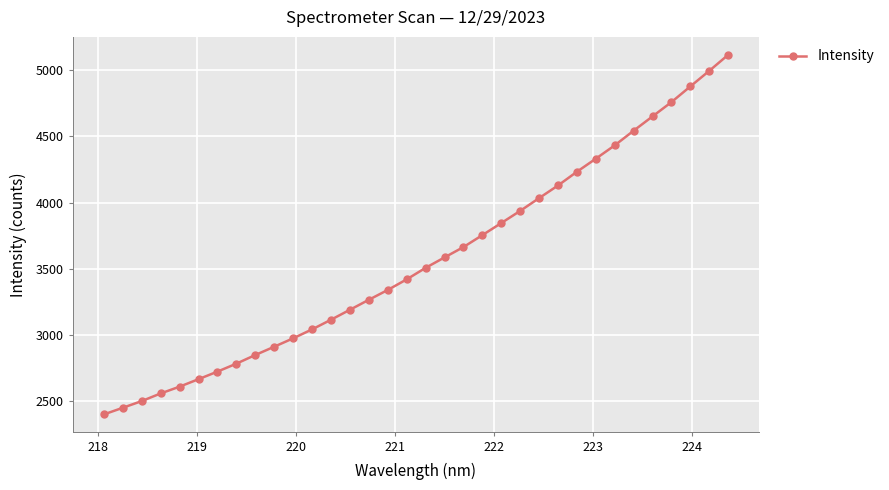

What is the maximum value shown in the chart?

5115.8